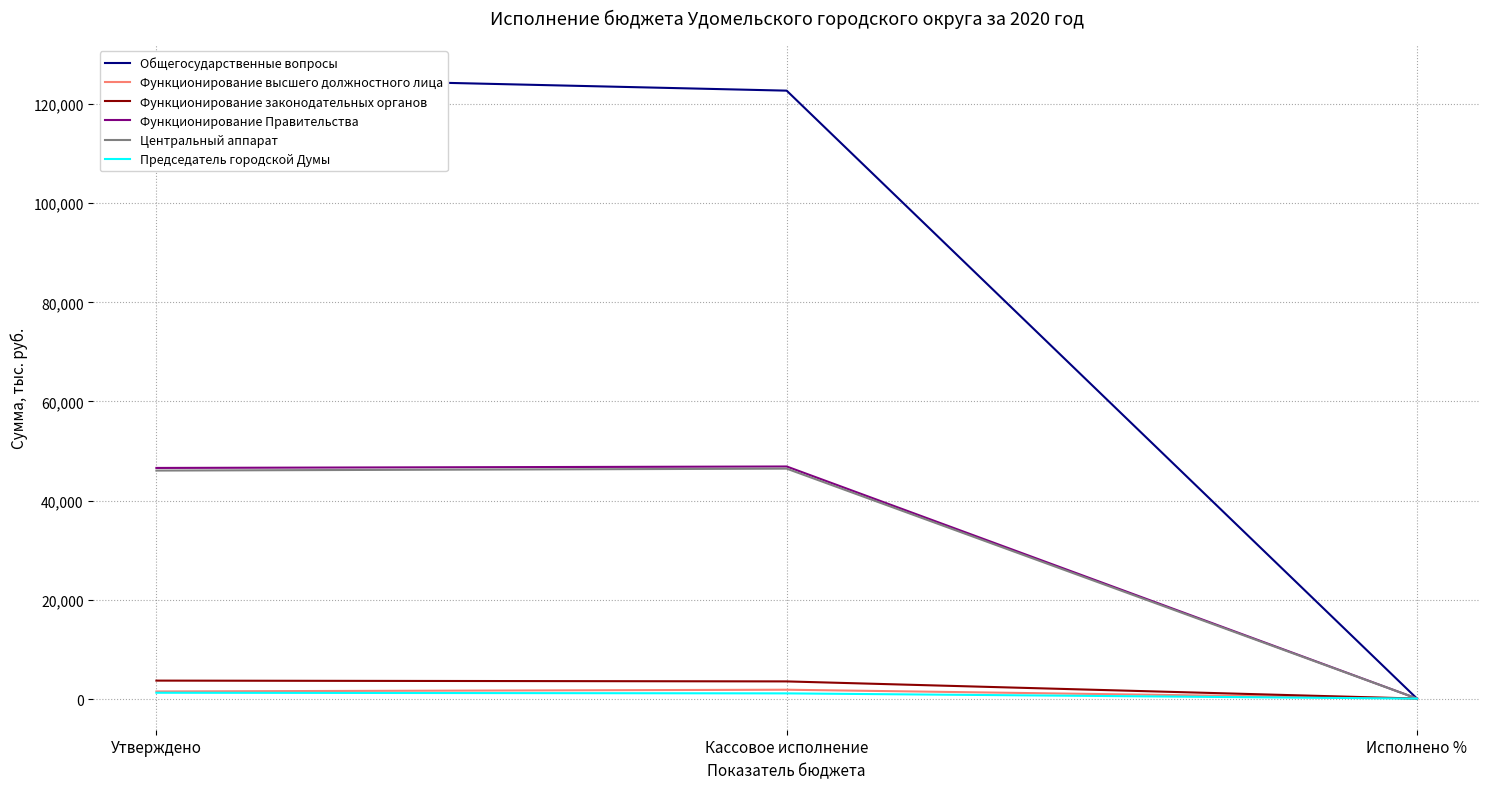

Reading left to right, list all the values displayed in this chart.

Общегосударственные вопросы: 125594.0	122681.0	97.7
Функционирование высшего должностного лица: 1531.6	1881.0	122.8
Функционирование законодательных органов: 3717.7	3557.4	95.7
Функционирование Правительства: 46601.6	46895.0	100.6
Центральный аппарат: 46071.0	46460.1	100.8
Председатель городской Думы: 1270.6	1143.1	90.0